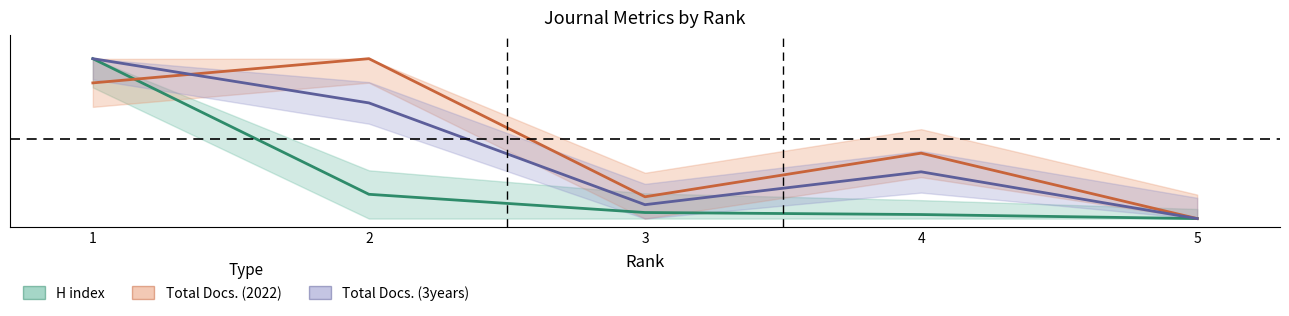

True or false: Total Docs. (2022) and H index cross at least once.

True